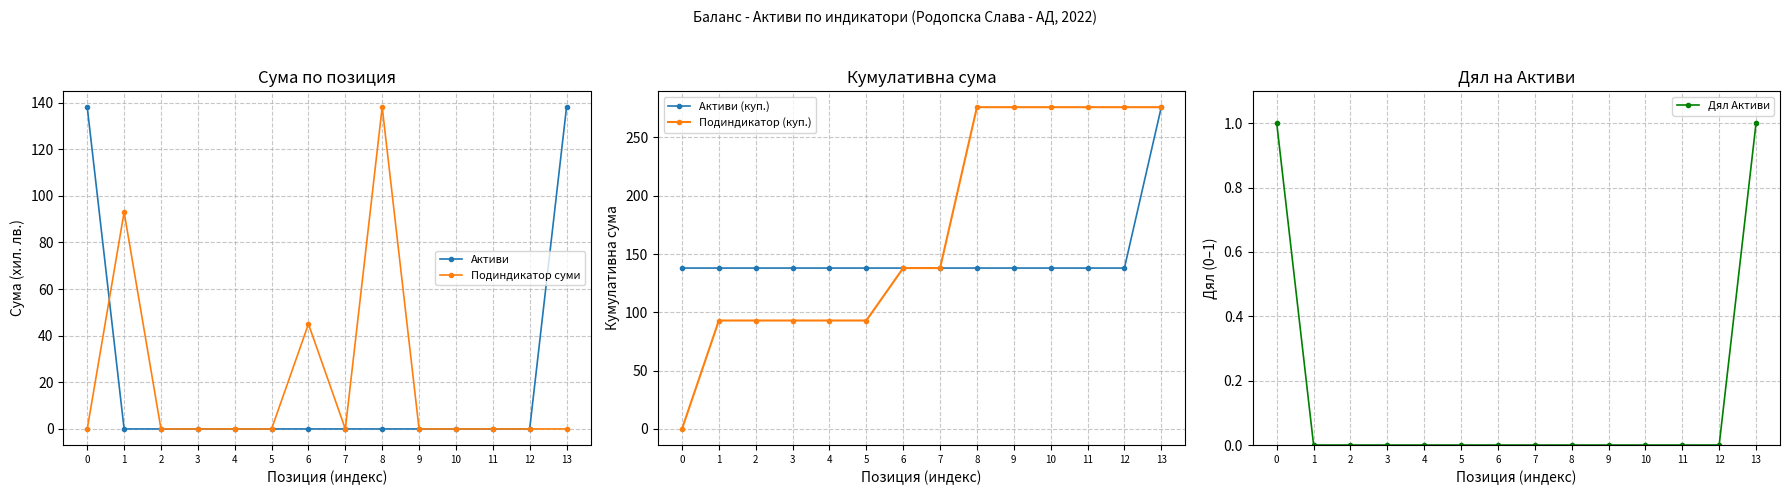

What is the difference between the maximum and minimum values in the Дял Активи series?

1